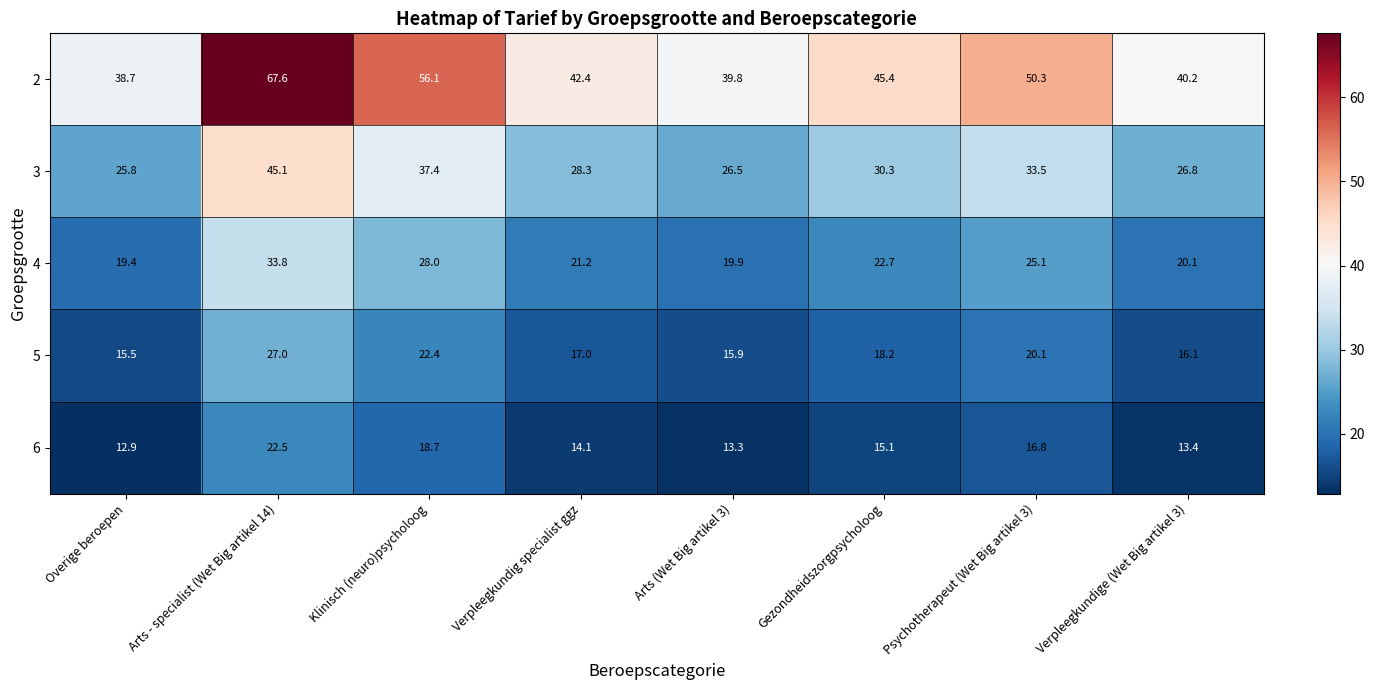

What is the spread (max minus min) of values at Psychotherapeut (Wet Big artikel 3)?

33.5